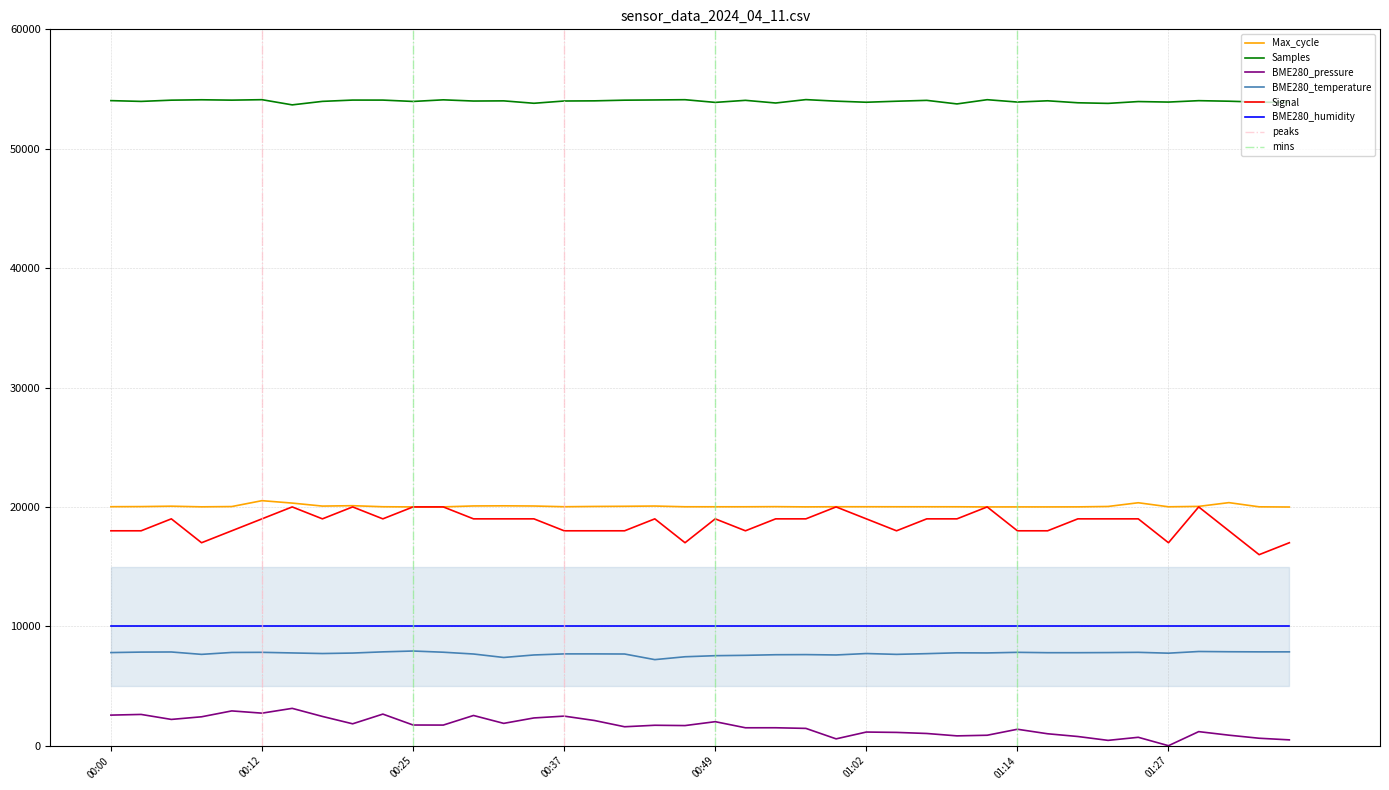

In BME280_temperature, how many points are higher than both neighbors (excluding endpoints)?

9